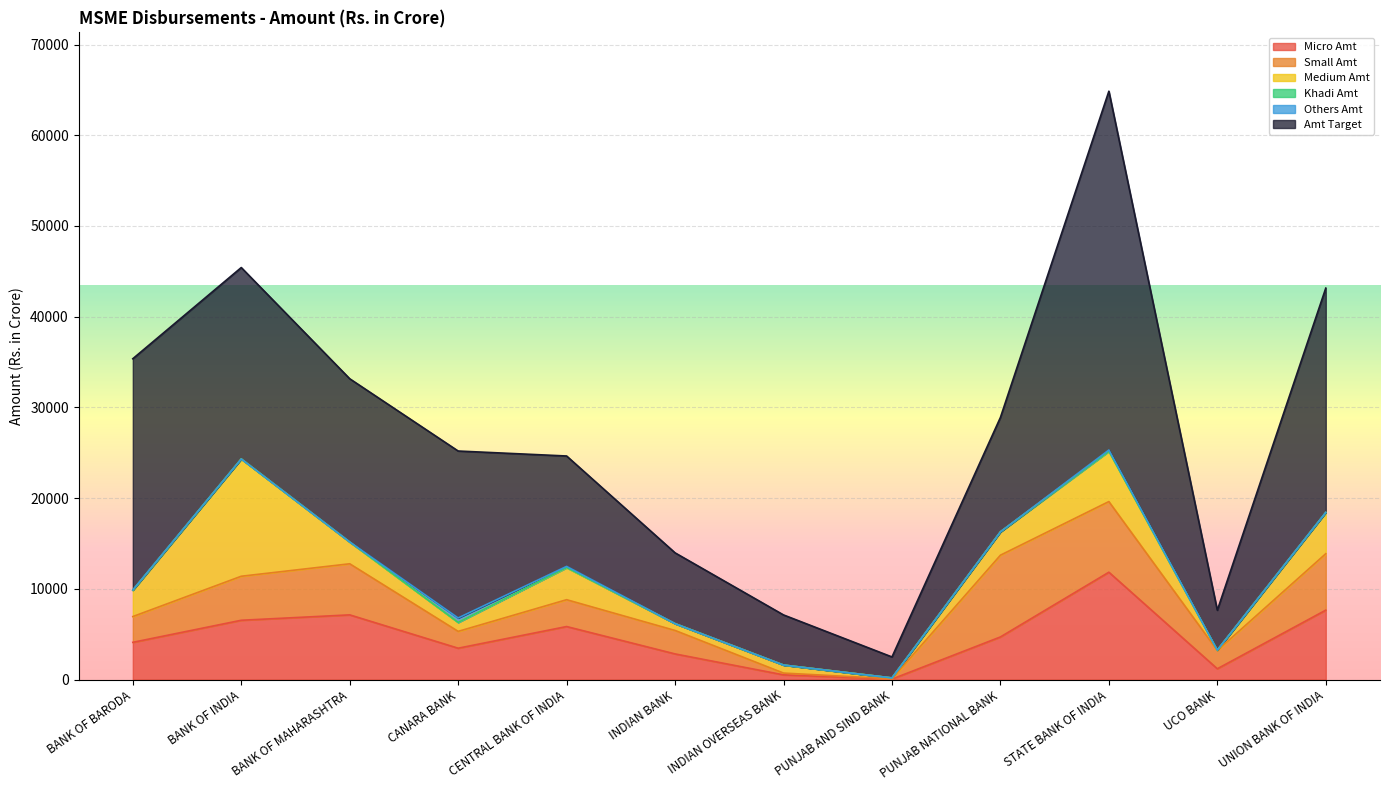

In Amt Target, how many points are lower than both neighbors (excluding endpoints)?

3